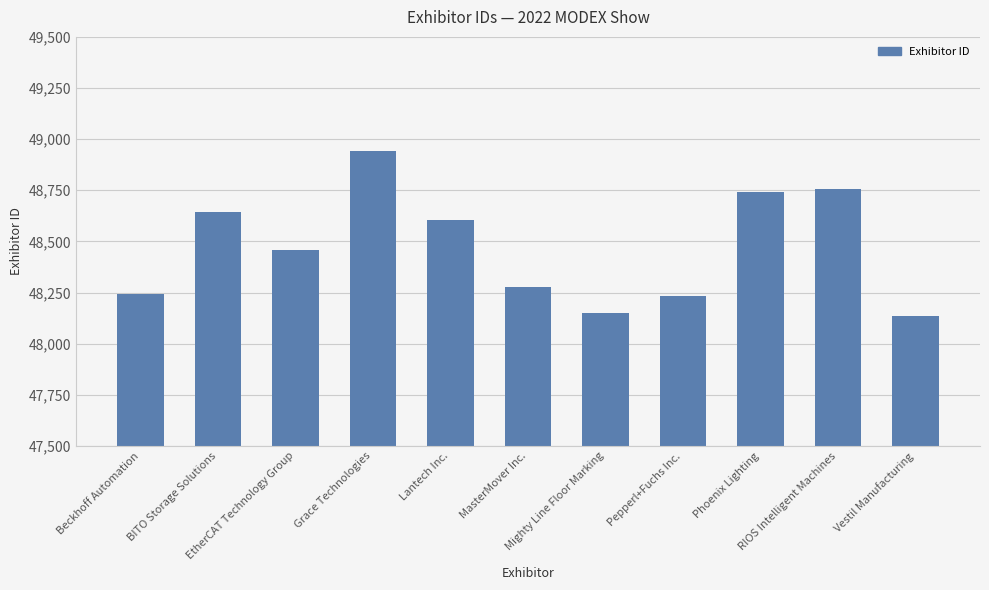

Reading left to right, transcribe all the data shown in this chart.

Beckhoff Automation=48243	BITO Storage Solutions=48642	EtherCAT Technology Group=48459	Grace Technologies=48944	Lantech Inc.=48607	MasterMover Inc.=48279	Mighty Line Floor Marking=48151	Pepperl+Fuchs Inc.=48235	Phoenix Lighting=48742	RIOS Intelligent Machines=48754	Vestil Manufacturing=48137